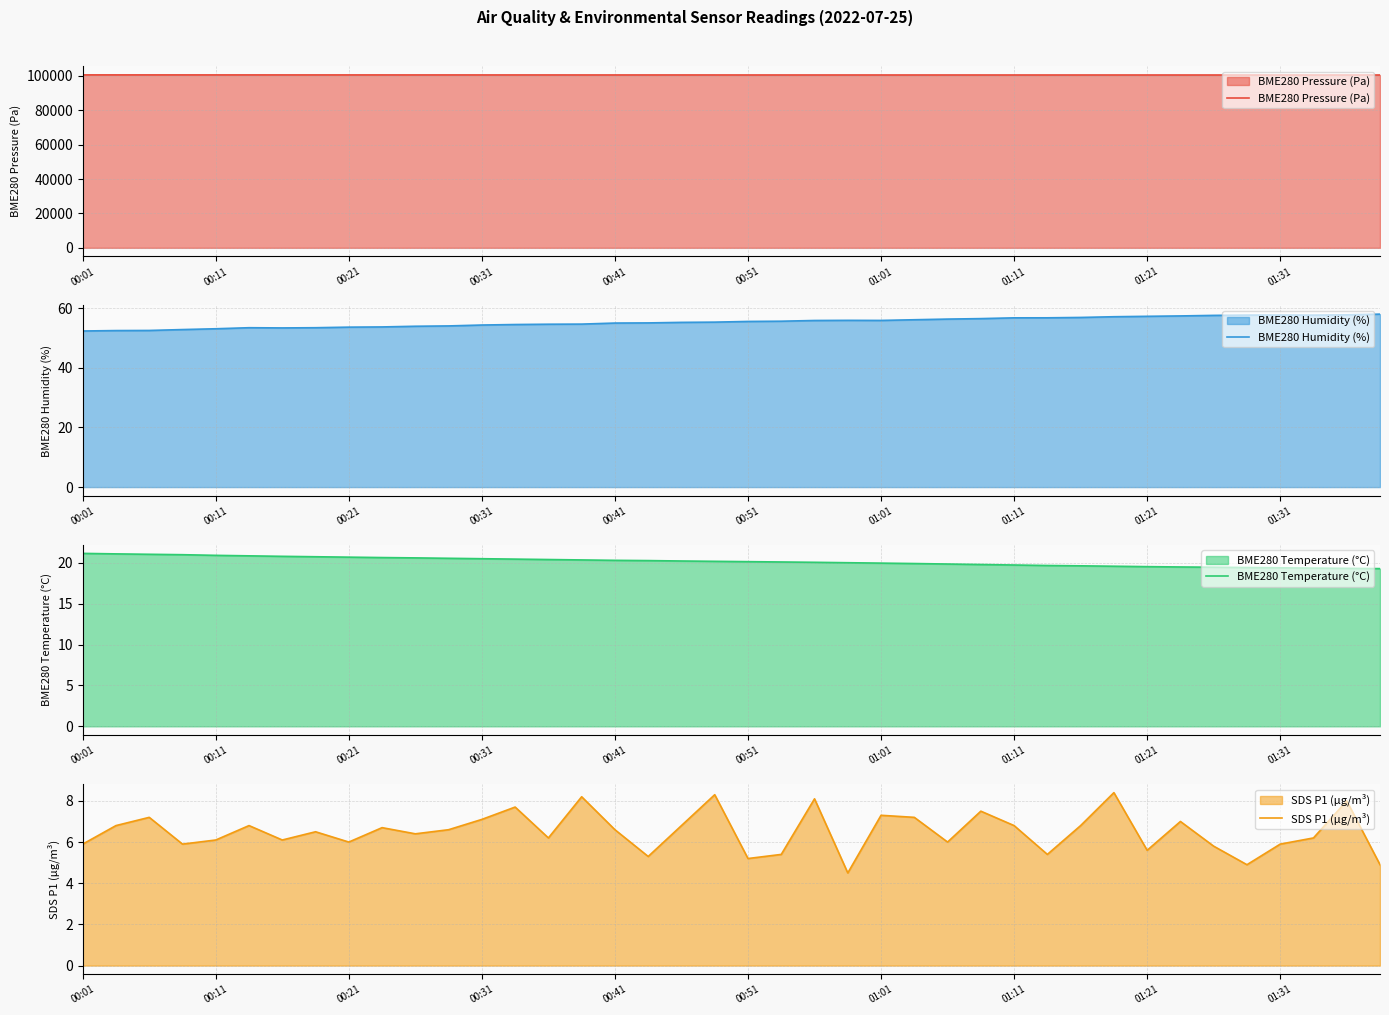

At how many categories does at least one series exceed 46232?

40